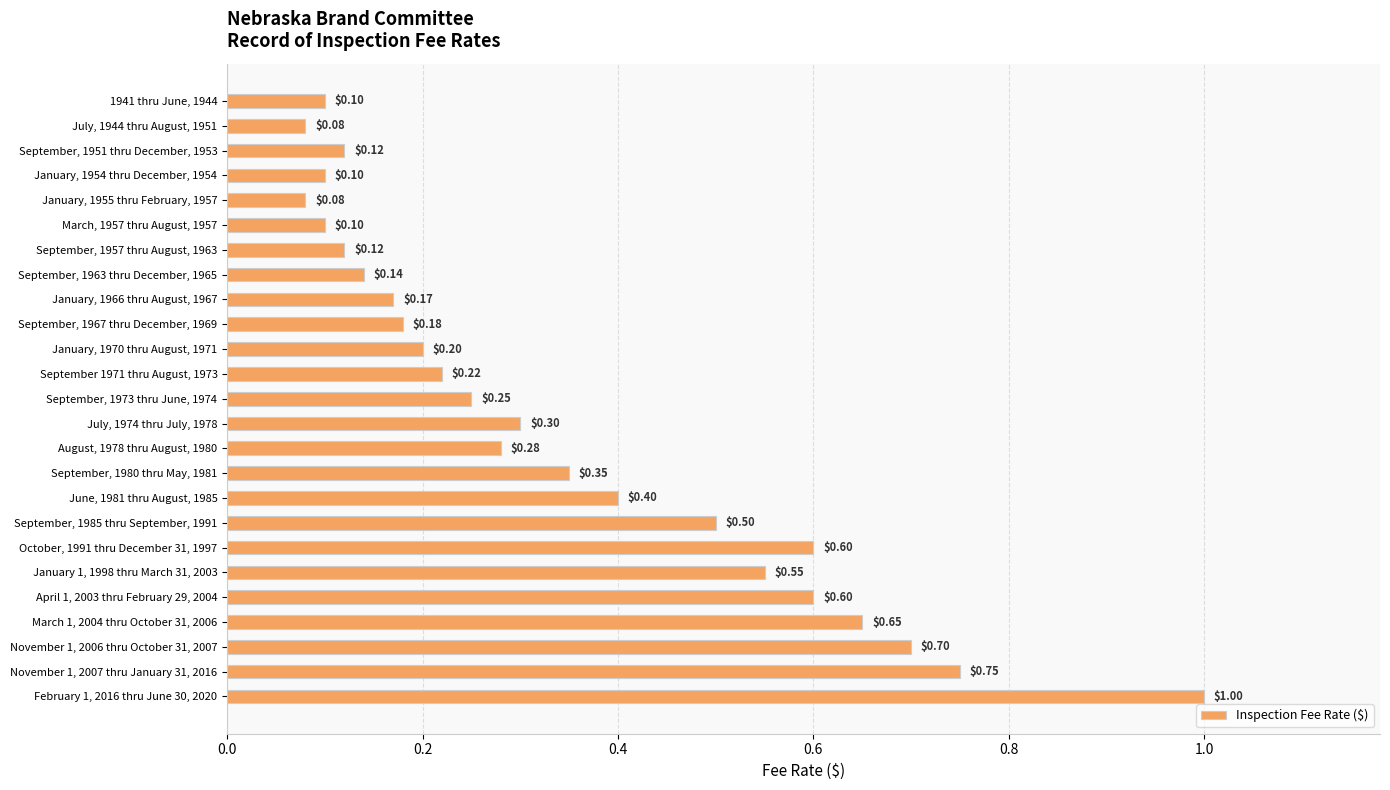

What is the smallest value displayed?

0.1